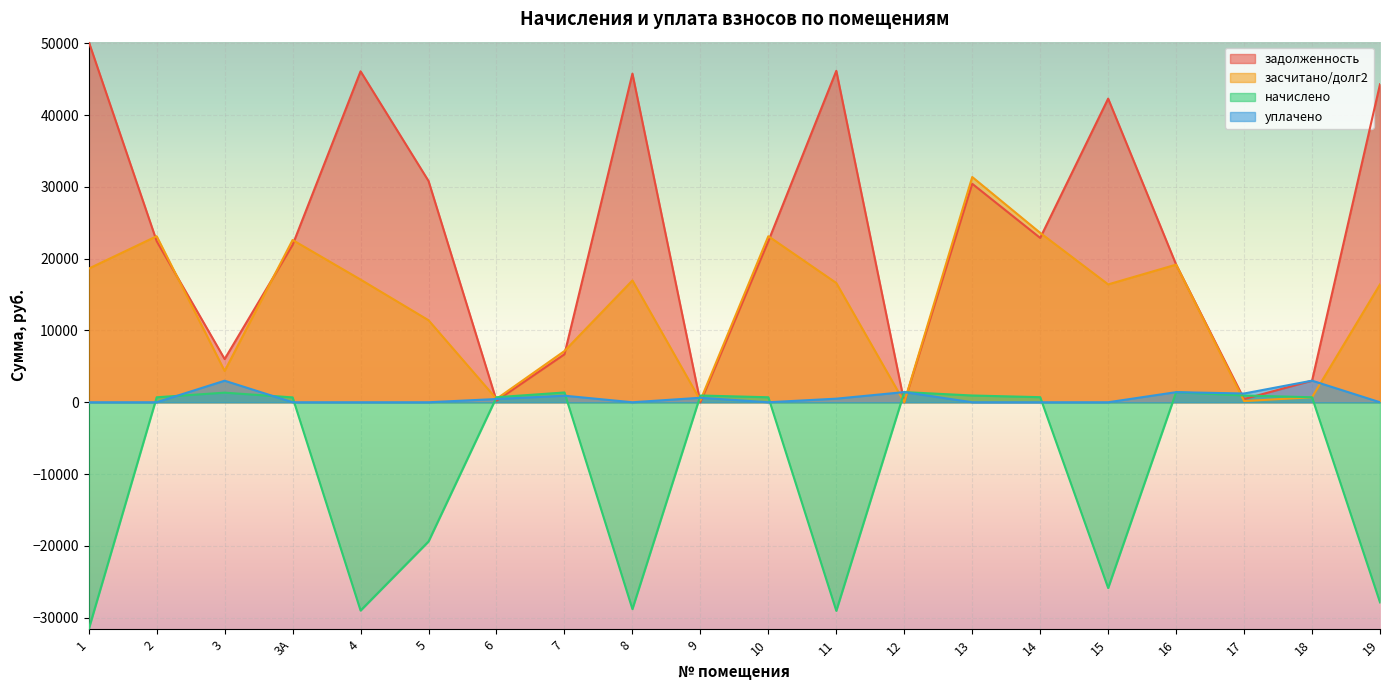

Rank the series at 8 from lowest to highest value.

начислено, уплачено, засчитано/долг2, задолженность